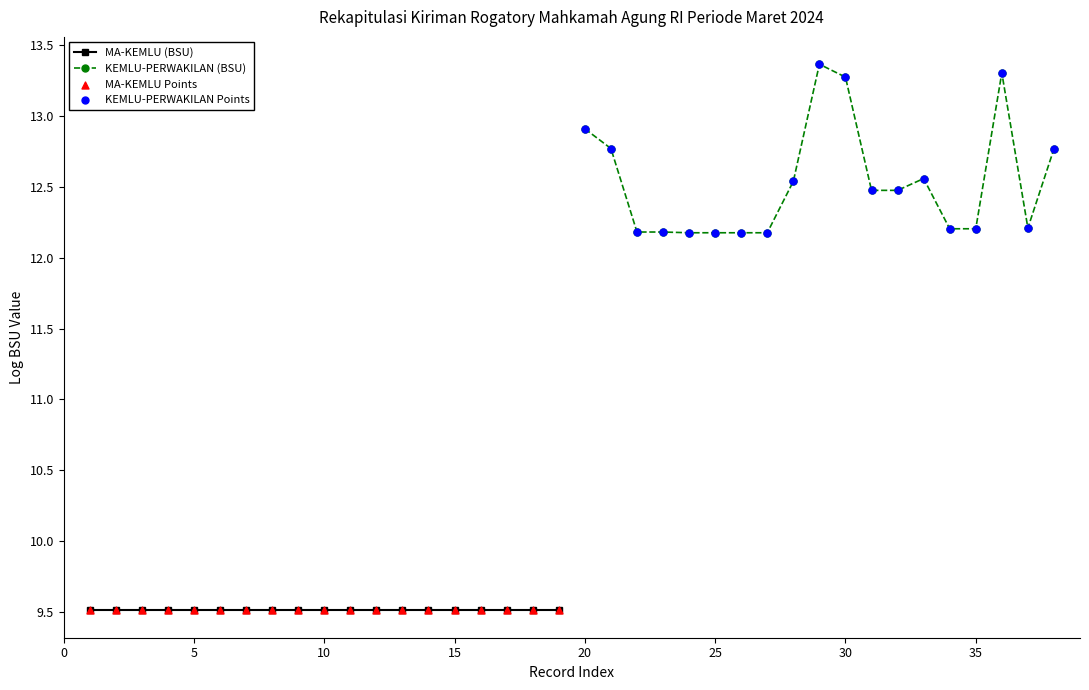

Is the value of MA-KEMLU (BSU) at 17 greater than the value of MA-KEMLU Points at 9?

No